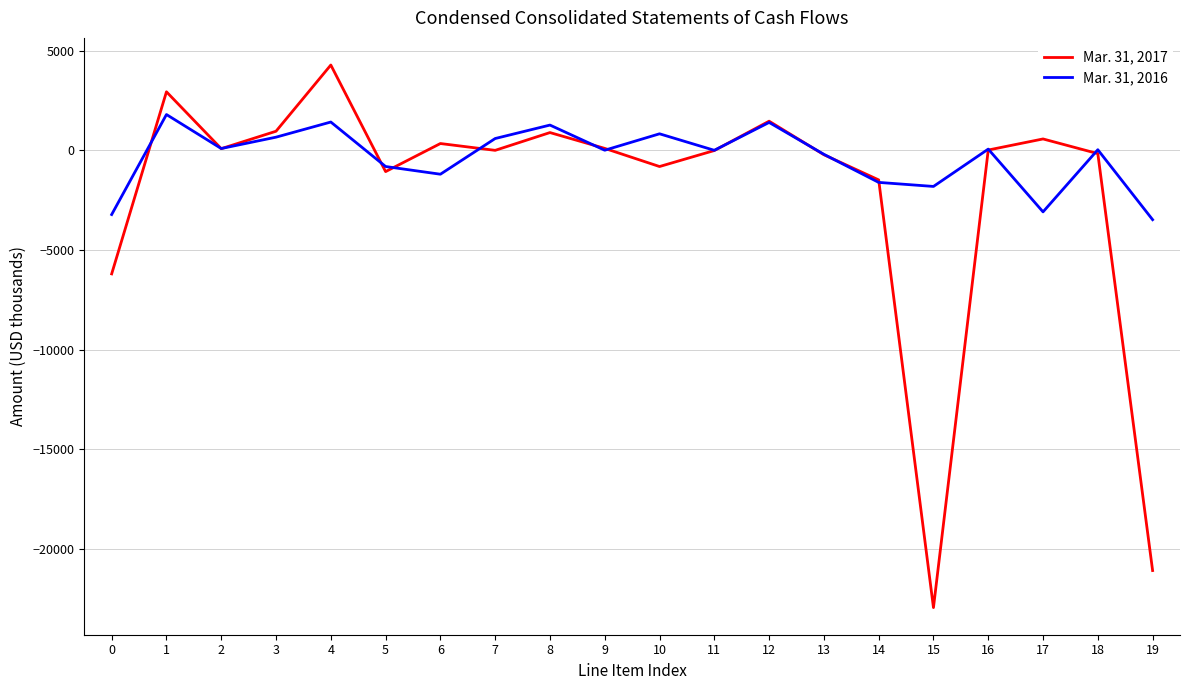

What is the sum of the Mar. 31, 2017 values at 2 and 12?

1539